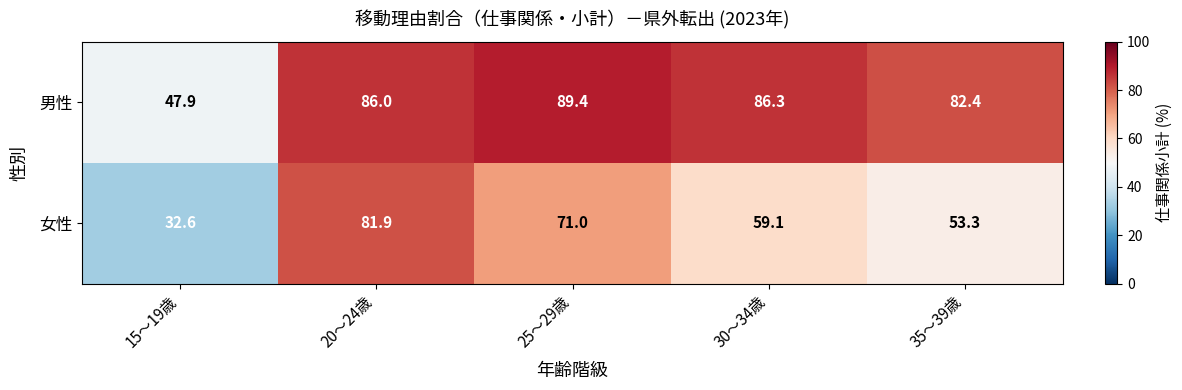

List the series in order of their peak value, lowest first.

女性, 男性